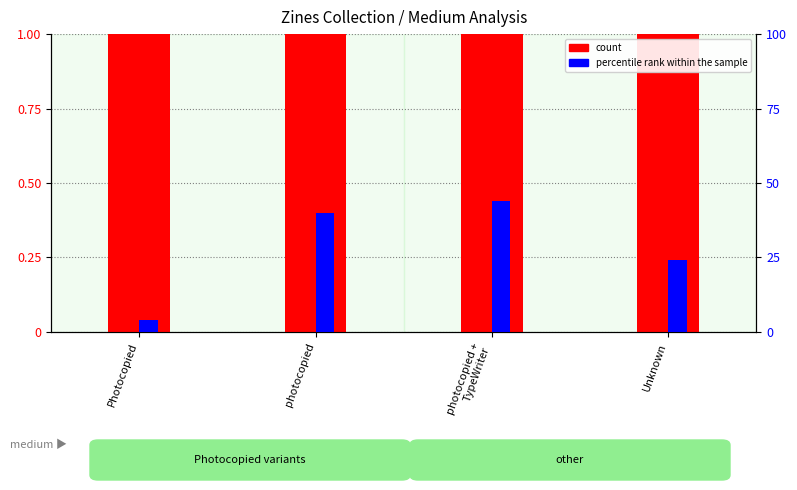

Rank the series by their average value, from highest to lowest.

count, percentile rank within the sample